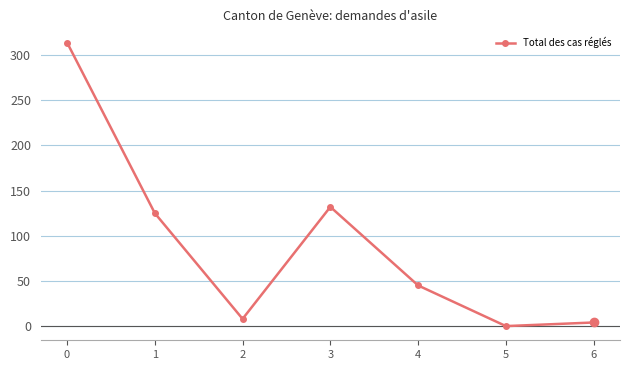

Reading left to right, list all the values displayed in this chart.

314	125	8	132	45	0	4